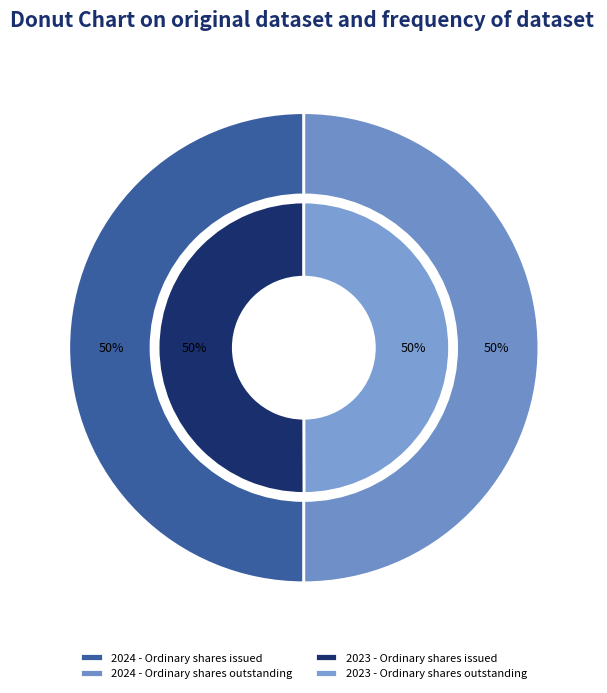

What is the smallest slice in the pie chart?

Ordinary shares outstanding